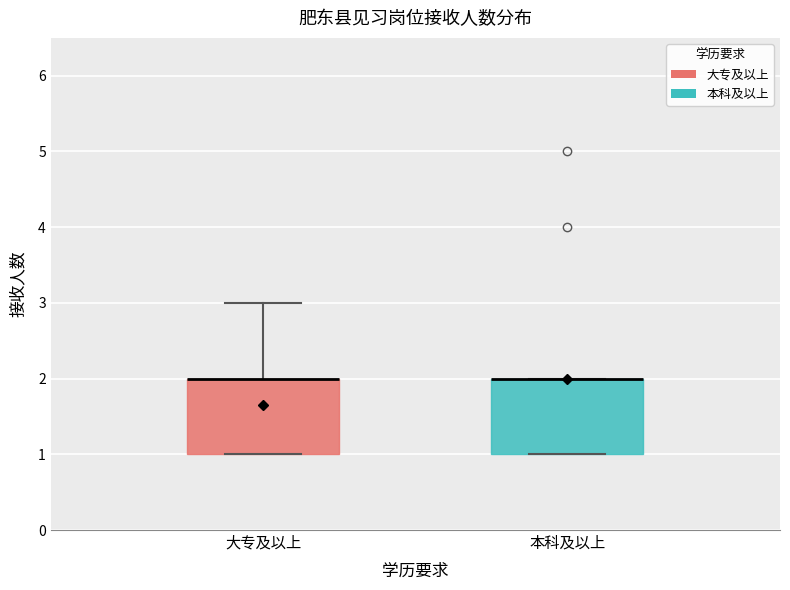

Reading left to right, transcribe this box plot: for each box, give where its median line is, the range the box spans, and where its two whiskers end, as read against the y-axis. The values are not printed on the chart, so give them approximately, as read against the axis.

大专及以上: median 2 (drawn on the box's upper edge), box 1 to 2, whiskers 1 to 3
本科及以上: median 2 (drawn on the box's upper edge), box 1 to 2, whiskers 1 to 2